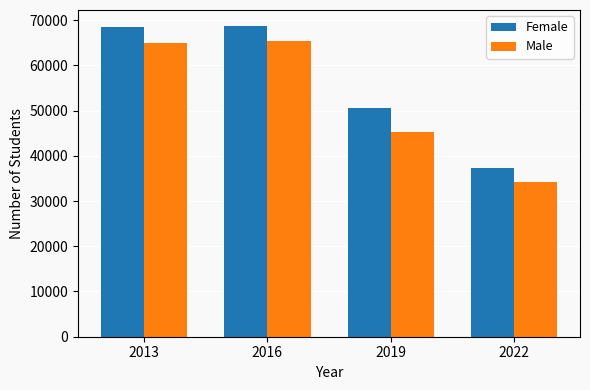

At which label does Female reach its minimum?

2022